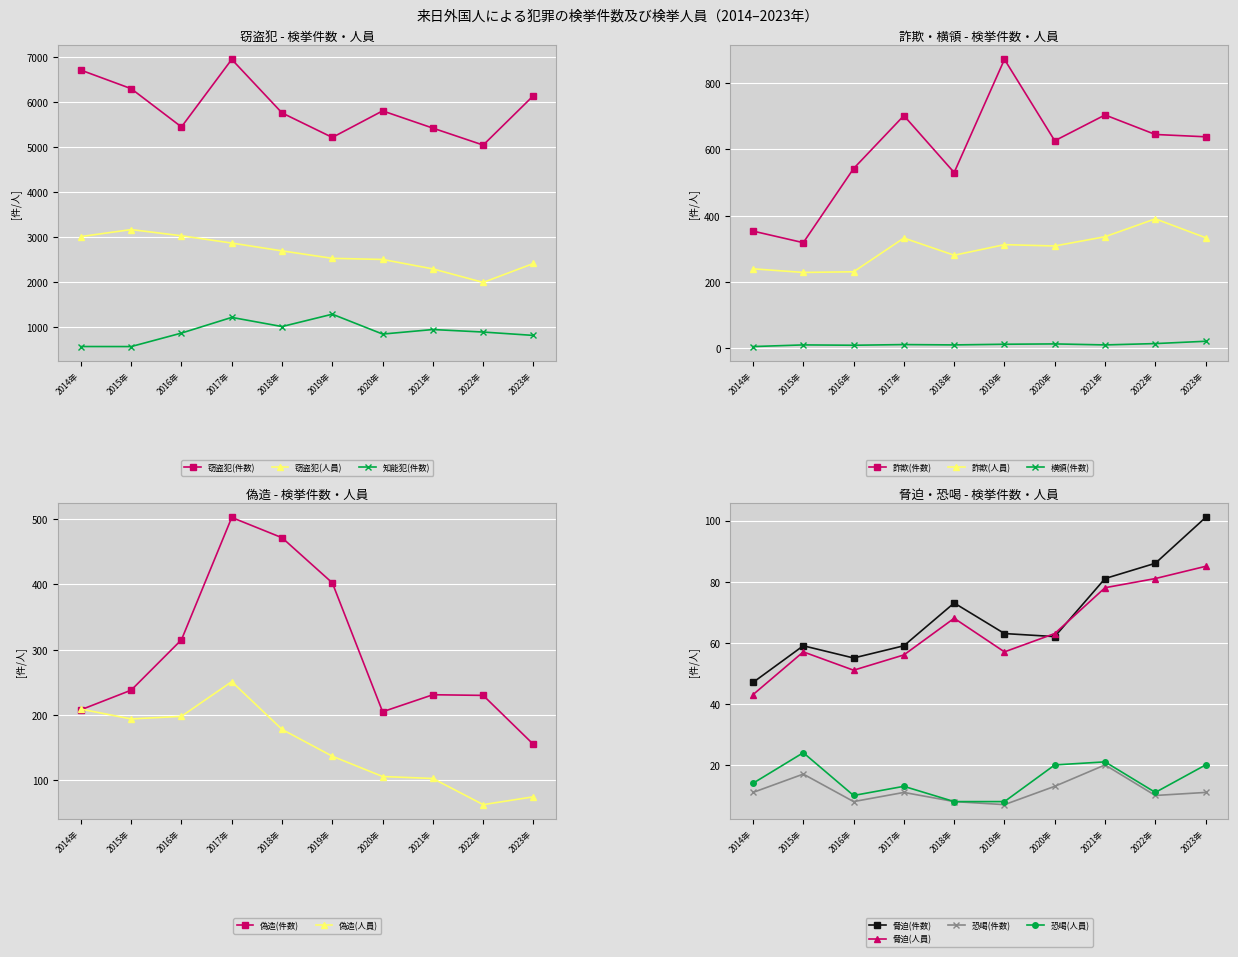

Which series changed the most between 2018年 and 2020年?

窃盗犯(人員)